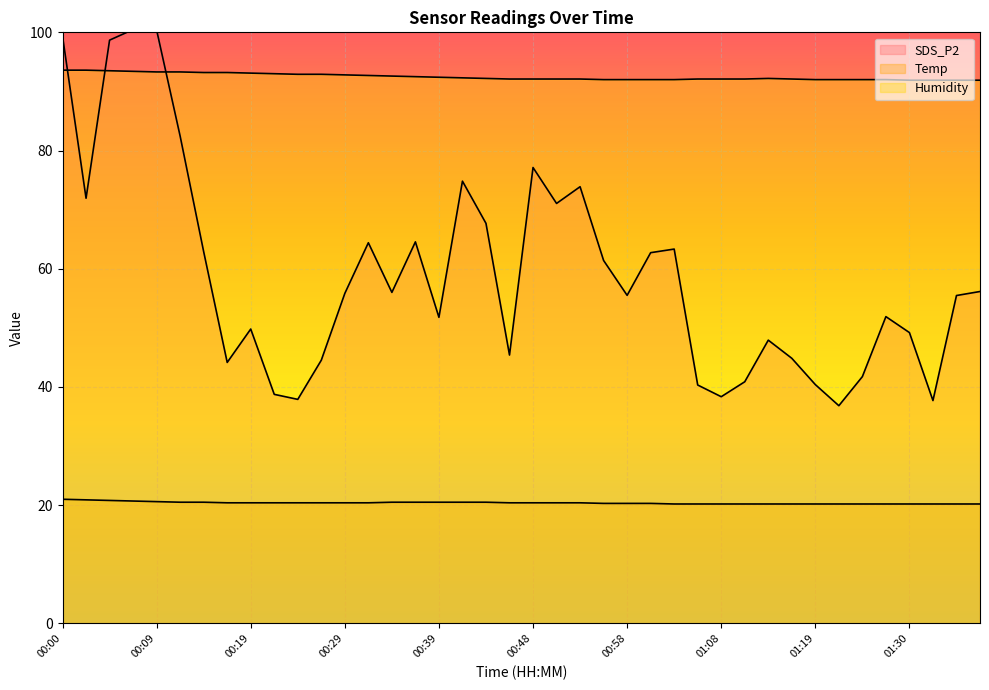

What is the difference between the highest and lowest values at 01:13?

72.0